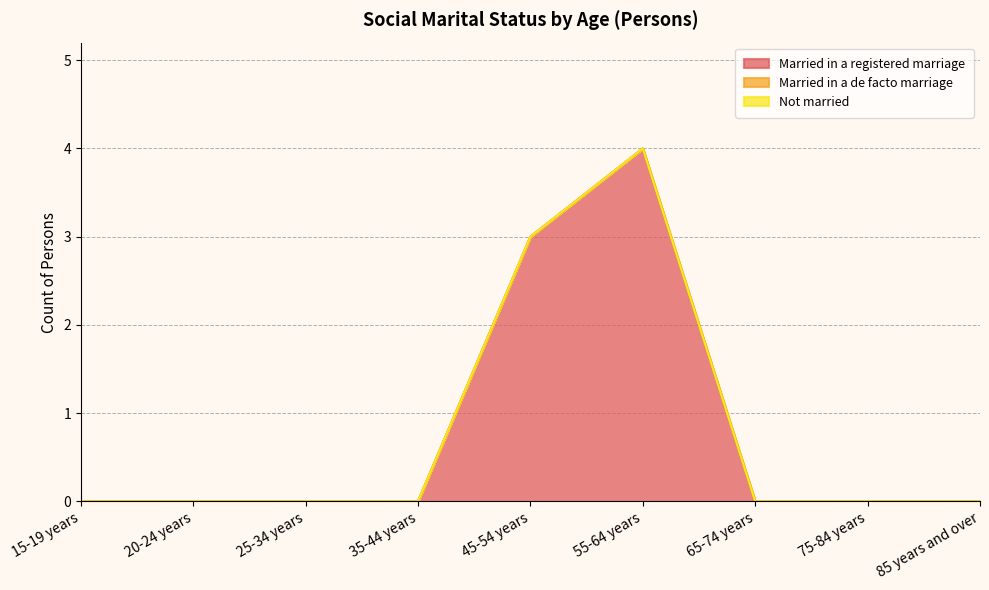

Is it true that Married in a registered marriage equals -2 at 15-19 years?

False